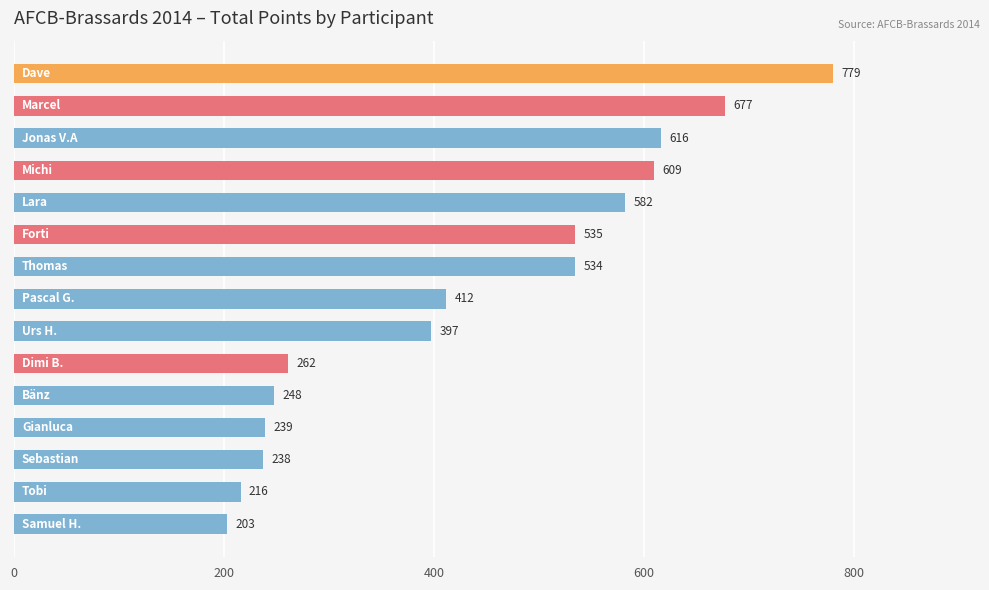

What is the difference between the second highest and minimum values?

473.2